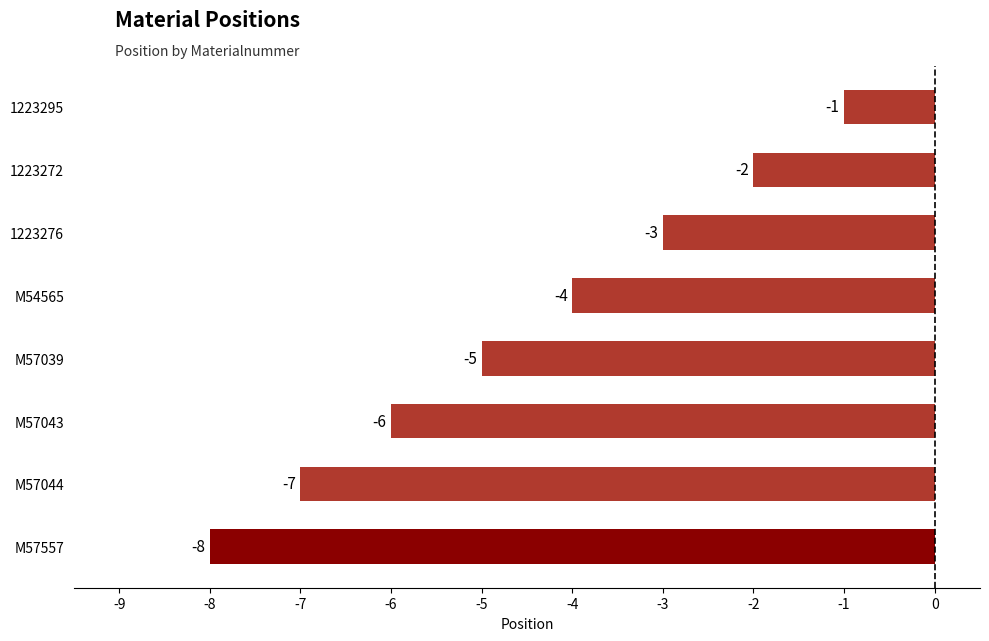

True or false: the data shows -5 at M57039.

True